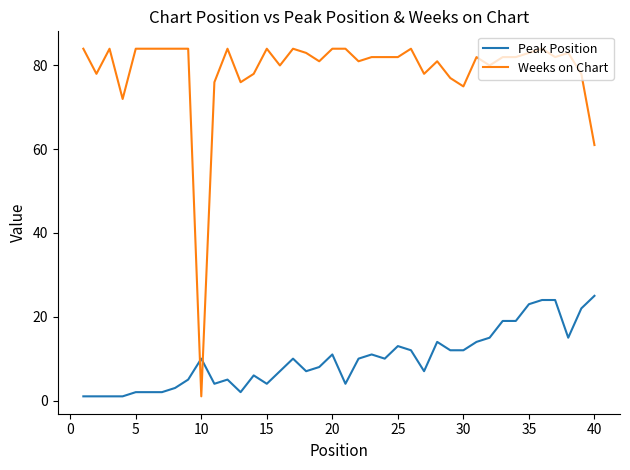

Rank the series by their average value, from highest to lowest.

Weeks on Chart, Peak Position